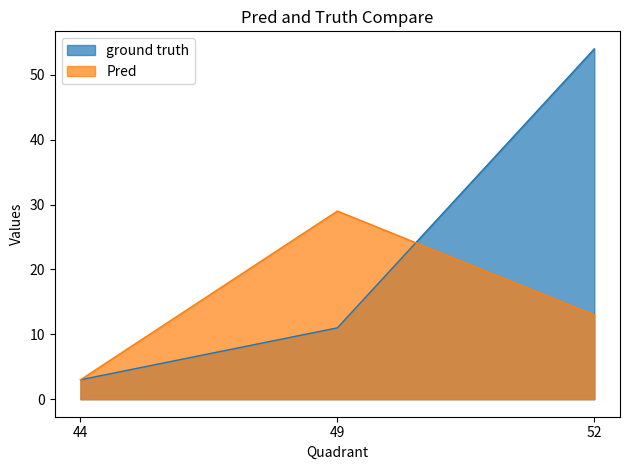

What is the difference between the ground truth values at 49 and 52?

43